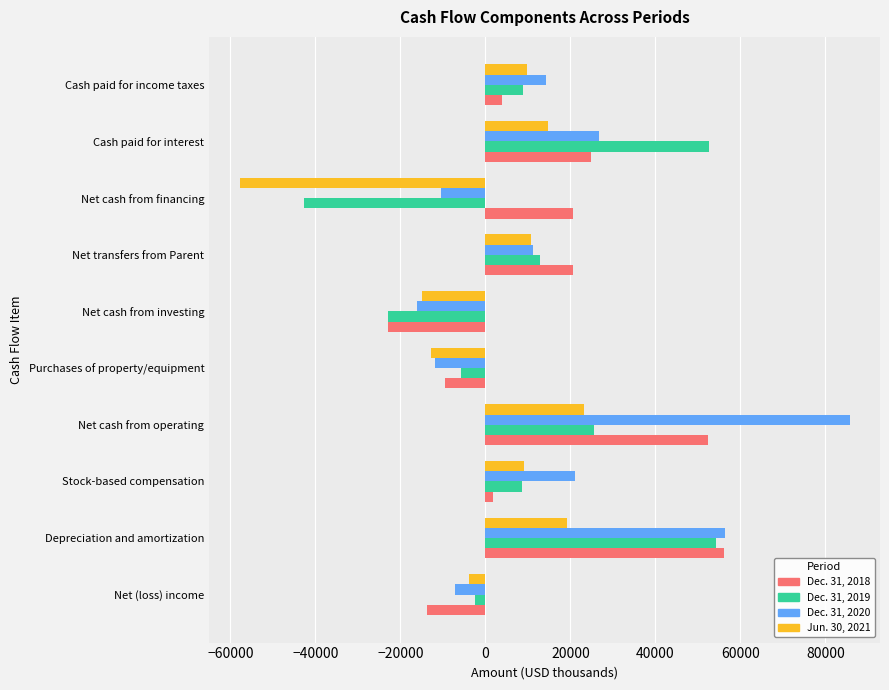

What is the spread (max minus min) of values at Net cash from operating?

62576